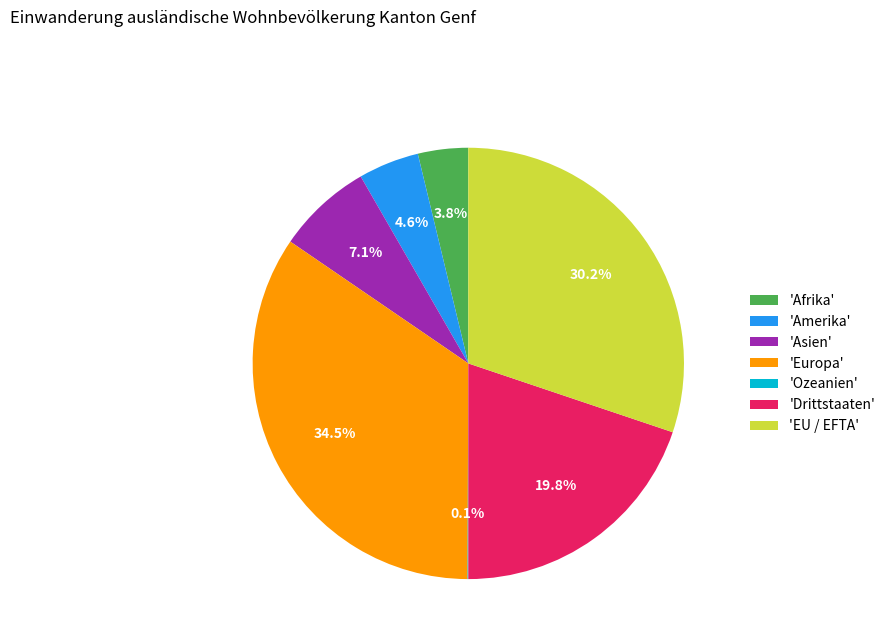

Which has a higher value, 'Drittstaaten' or 'Afrika'?

'Drittstaaten'